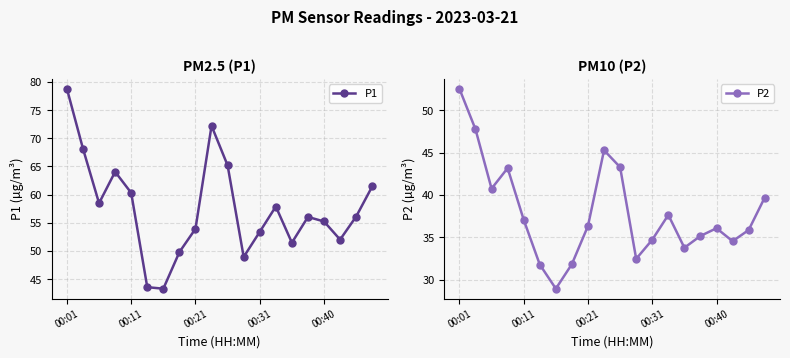

How many data points in P2 are above 36?

11